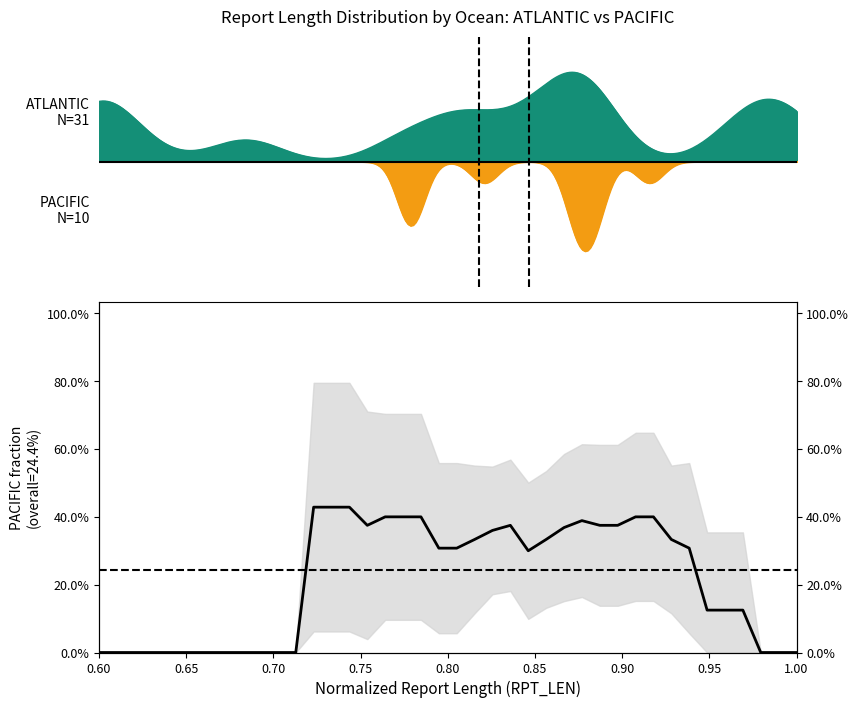

How many values exceed 0?

25